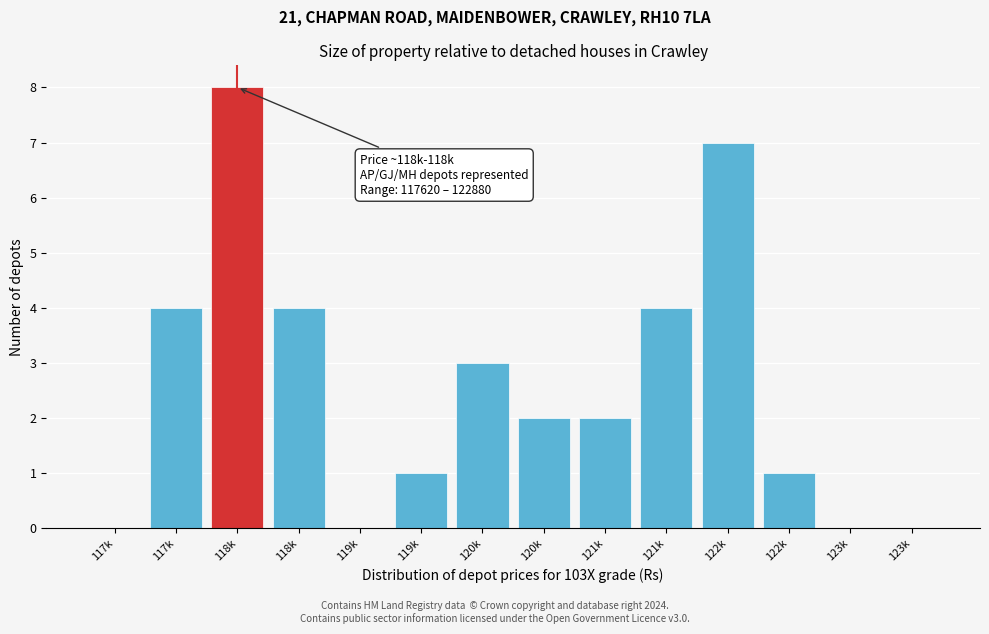

Count the number of categories in the chart.

14